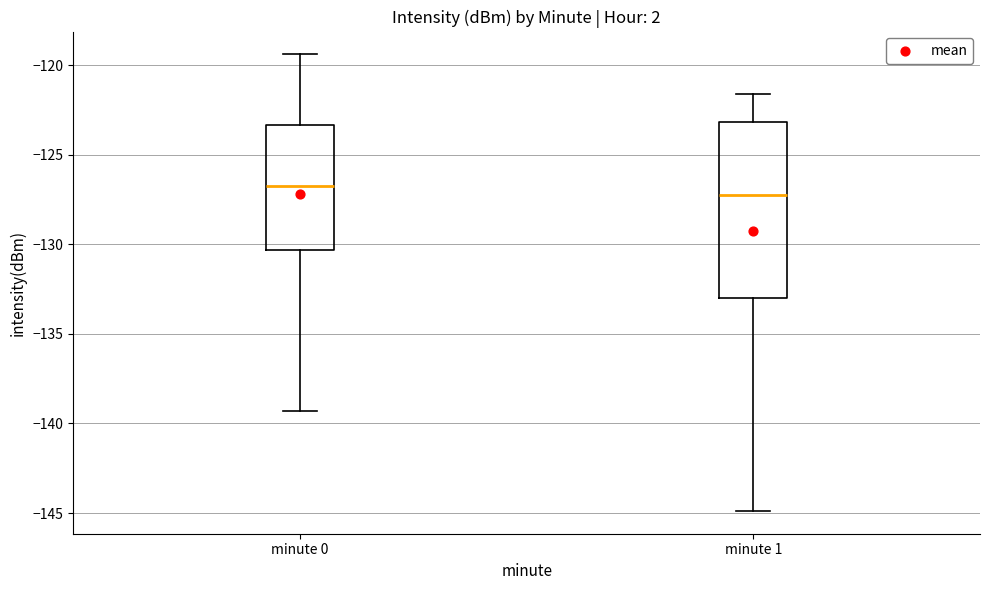

Which box's median line is the highest?

minute 0